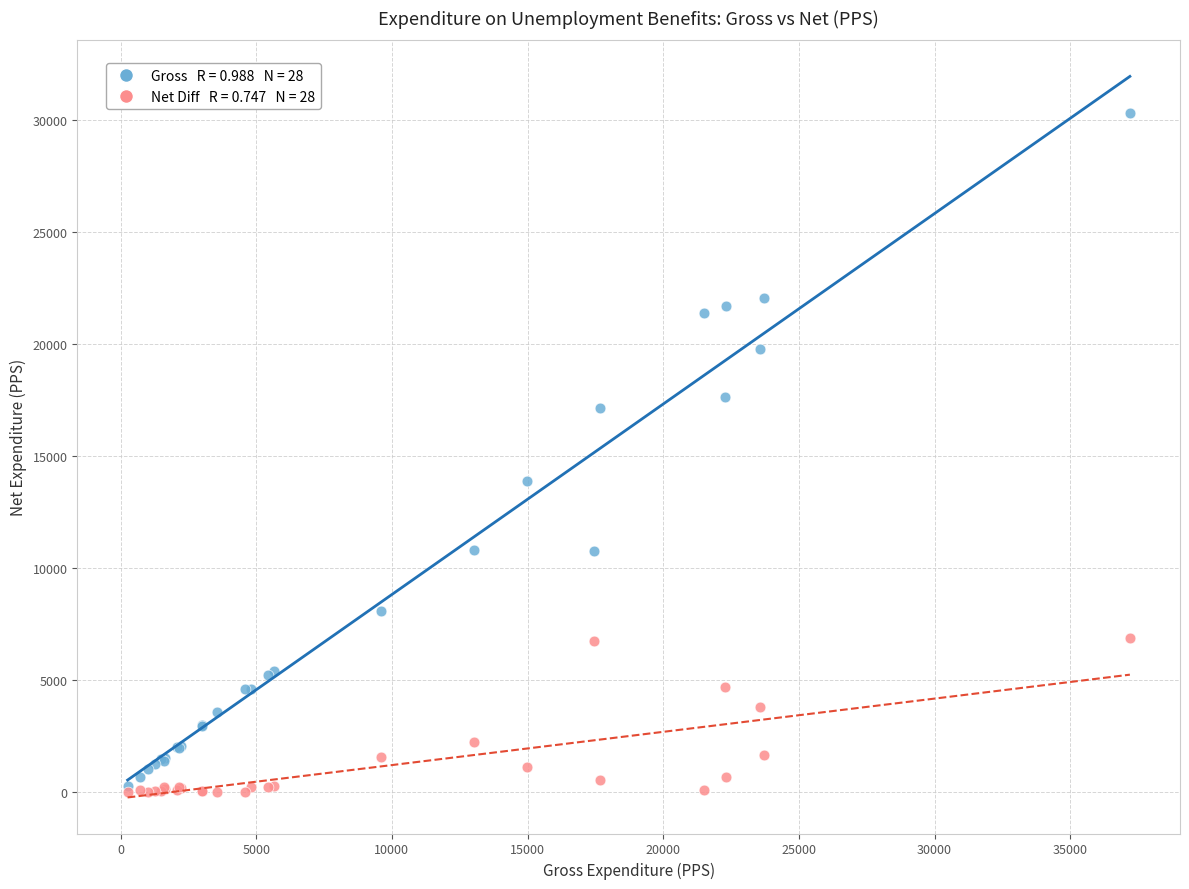

Across all series, what Y value is closest to 15157?

13866.1